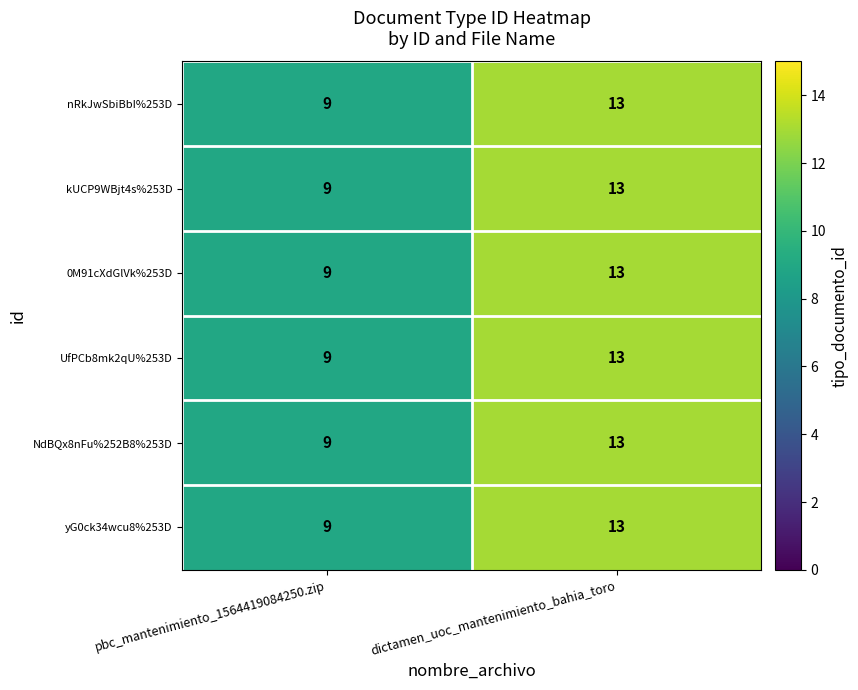

What is the total value across all series at pbc_mantenimiento_1564419084250.zip?

54